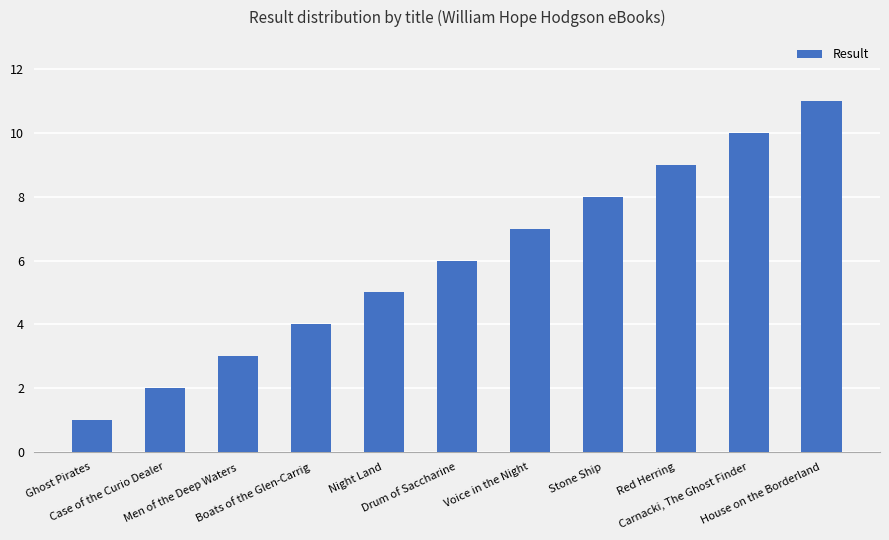

Reading left to right, list all the values displayed in this chart.

1	2	3	4	5	6	7	8	9	10	11